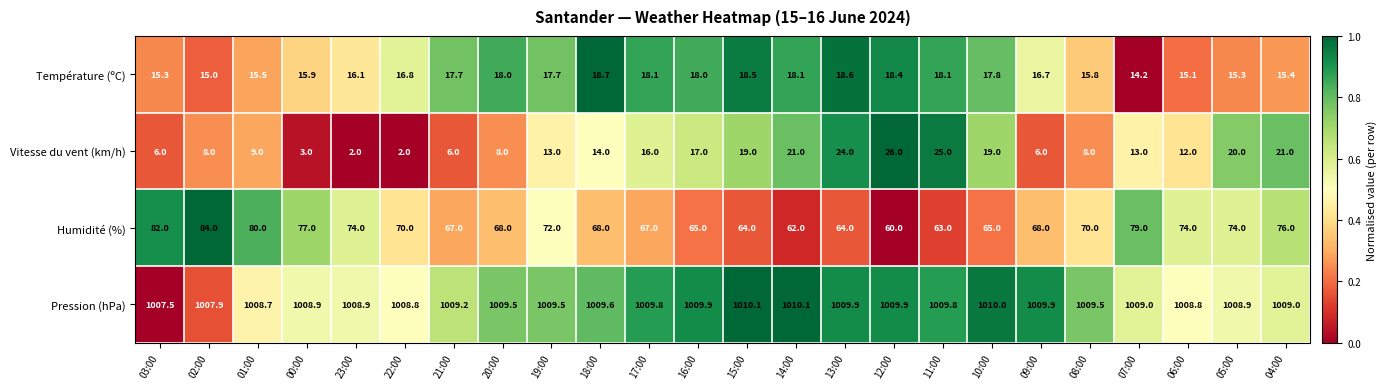

How many series are shown in this chart?

4